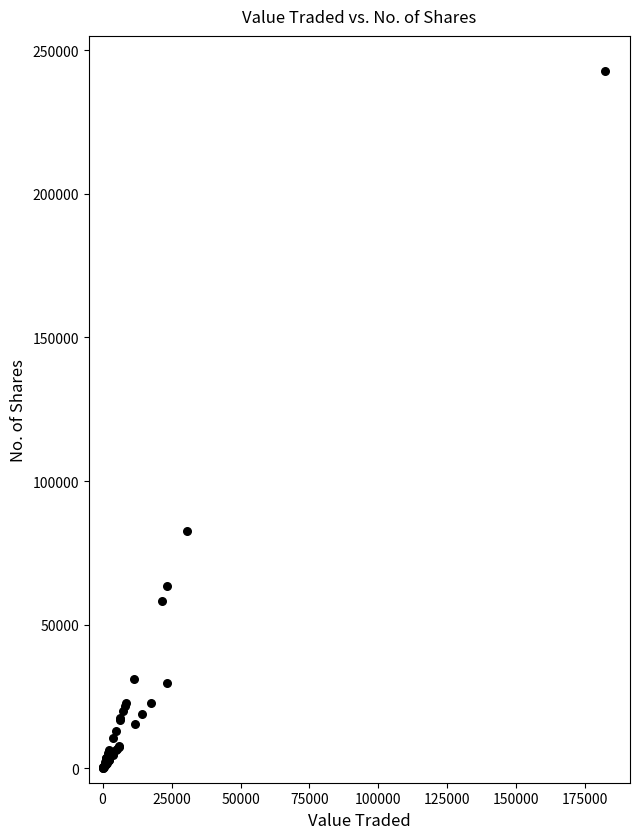

What Y value in the scatter plot is closest to 121462?

82434